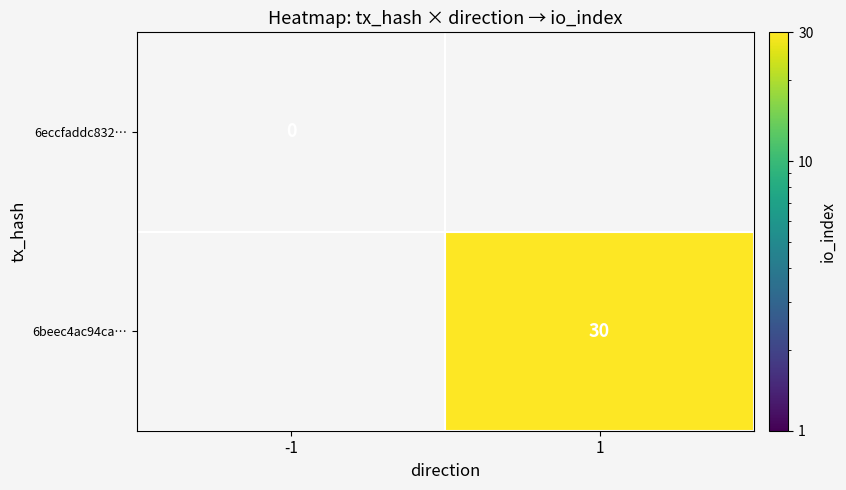

How many distinct data groups are displayed?

2